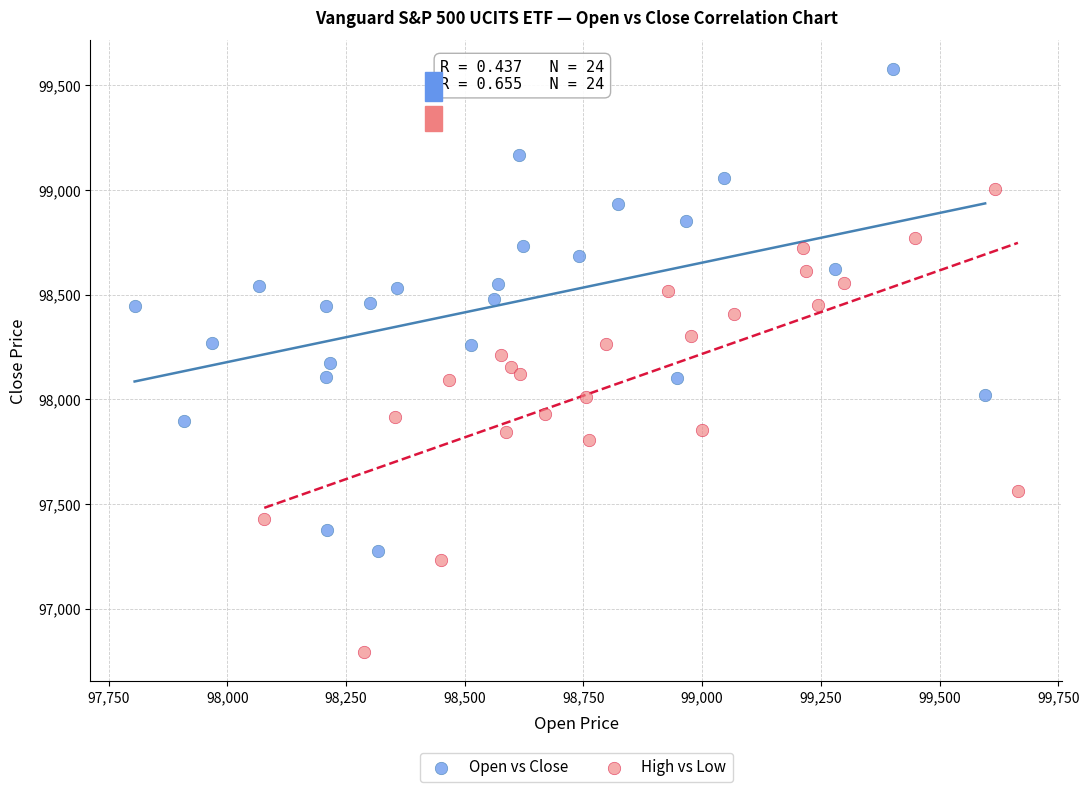

Which series reaches the minimum Y coordinate?

High vs Low